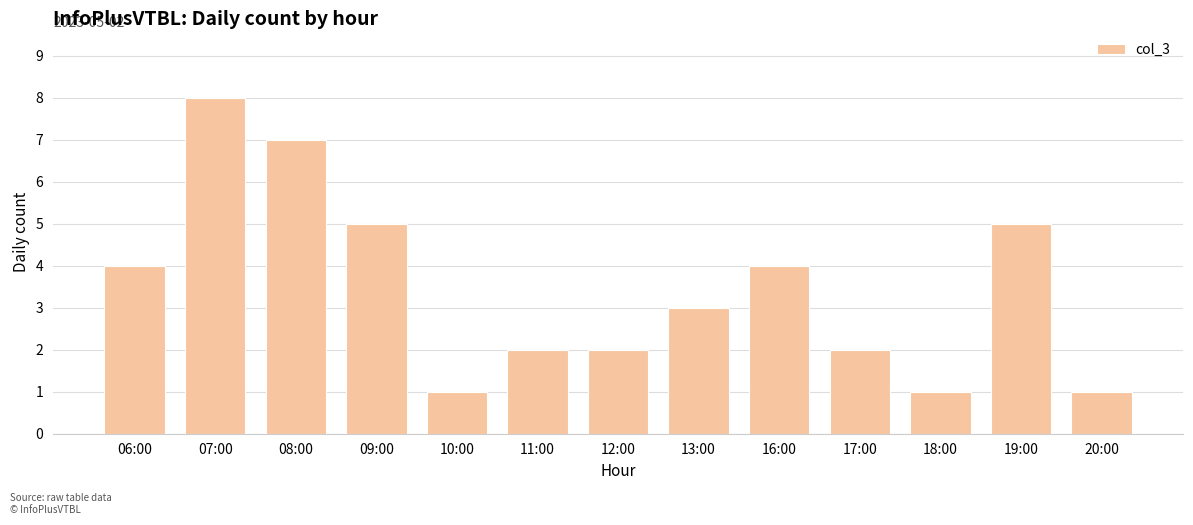

Is it true that the value at 16:00 is 7?

False